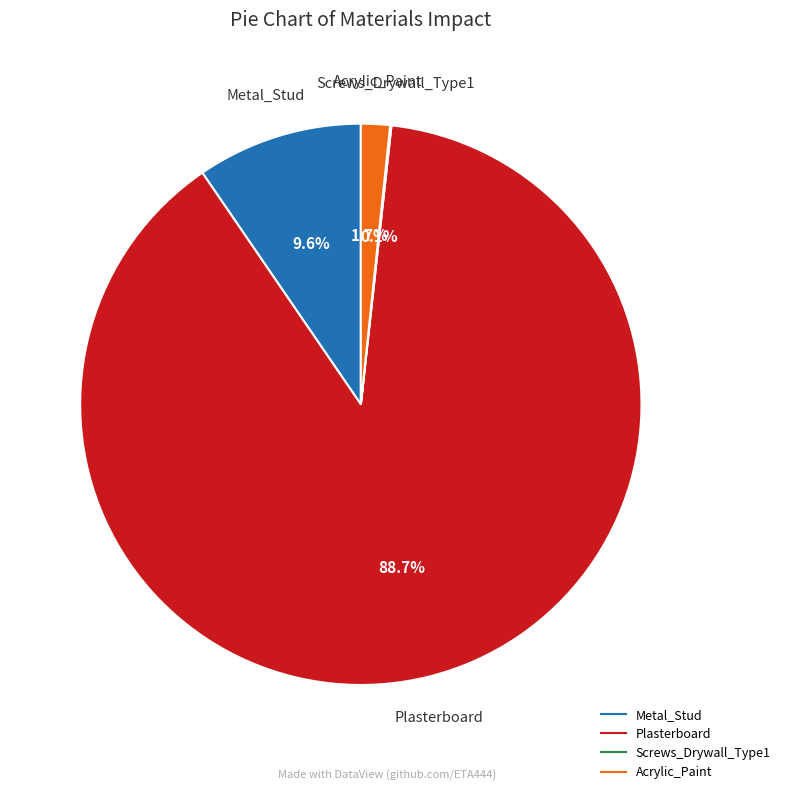

Which has a higher value, Metal_Stud or Acrylic_Paint?

Metal_Stud